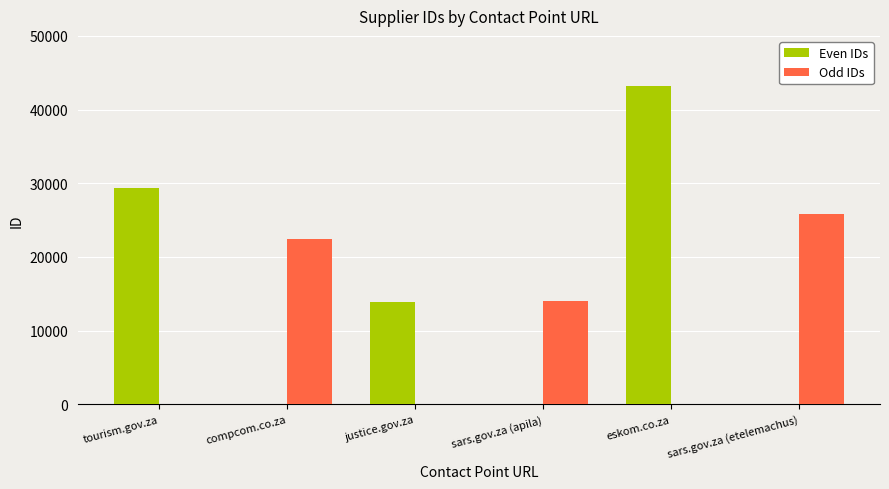

Reading right to left, extract all data points from this chart.

Even IDs: 0	43211	0	13832	0	29320
Odd IDs: 25857	0	14007	0	22437	0